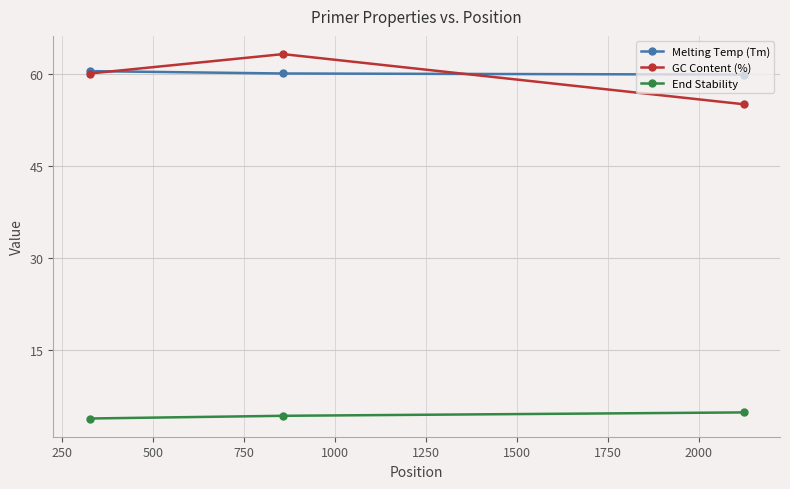

What is the average value of the Melting Temp (Tm) series?

60.1